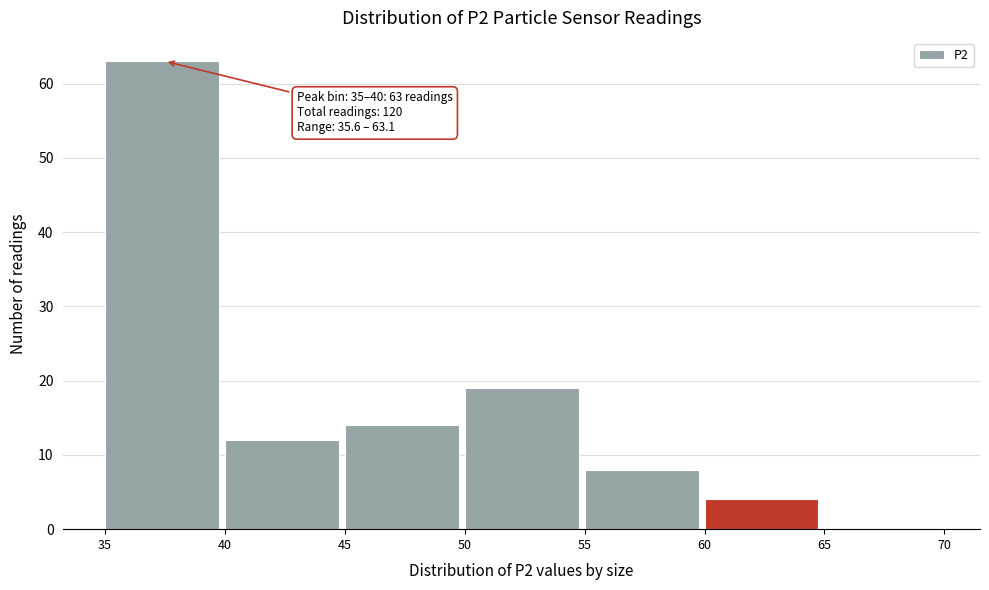

Which range on the x-axis has the tallest bar?

35 to 40